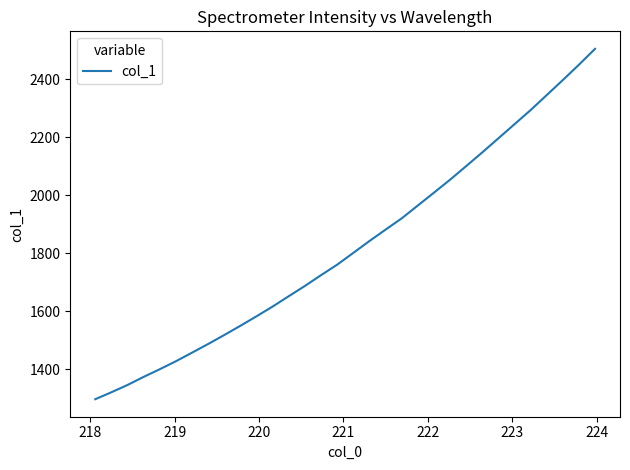

True or false: the data has more than 1 interior local peaks.

False